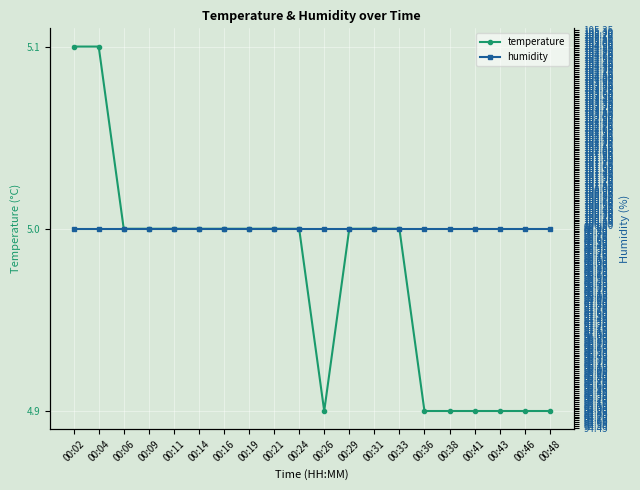

How many lines are shown in the chart?

2